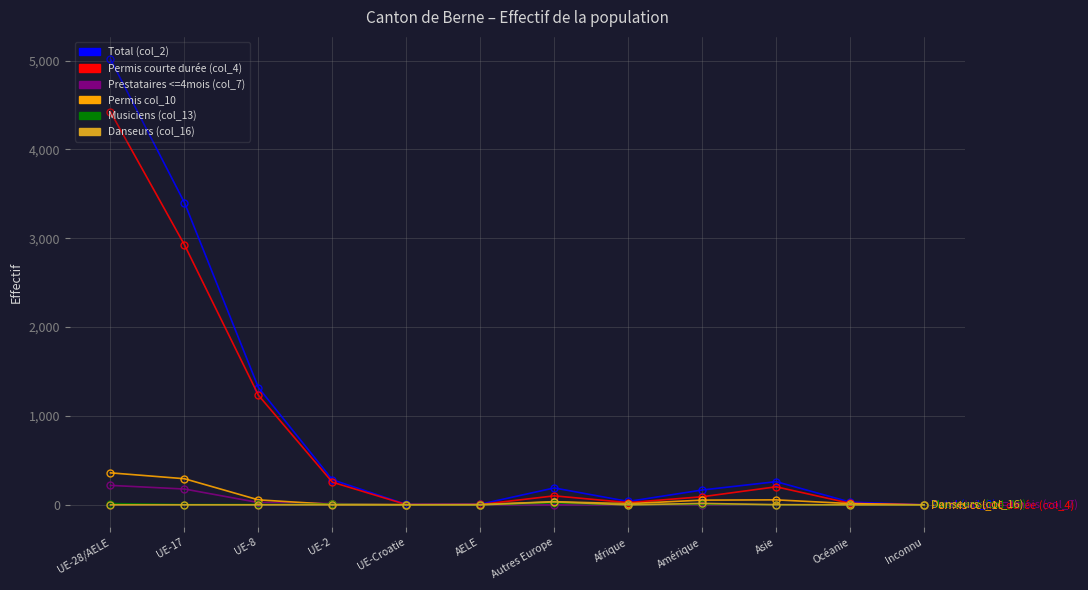

What is the difference between the Danseurs (col_16) values at Asie and Inconnu?

2